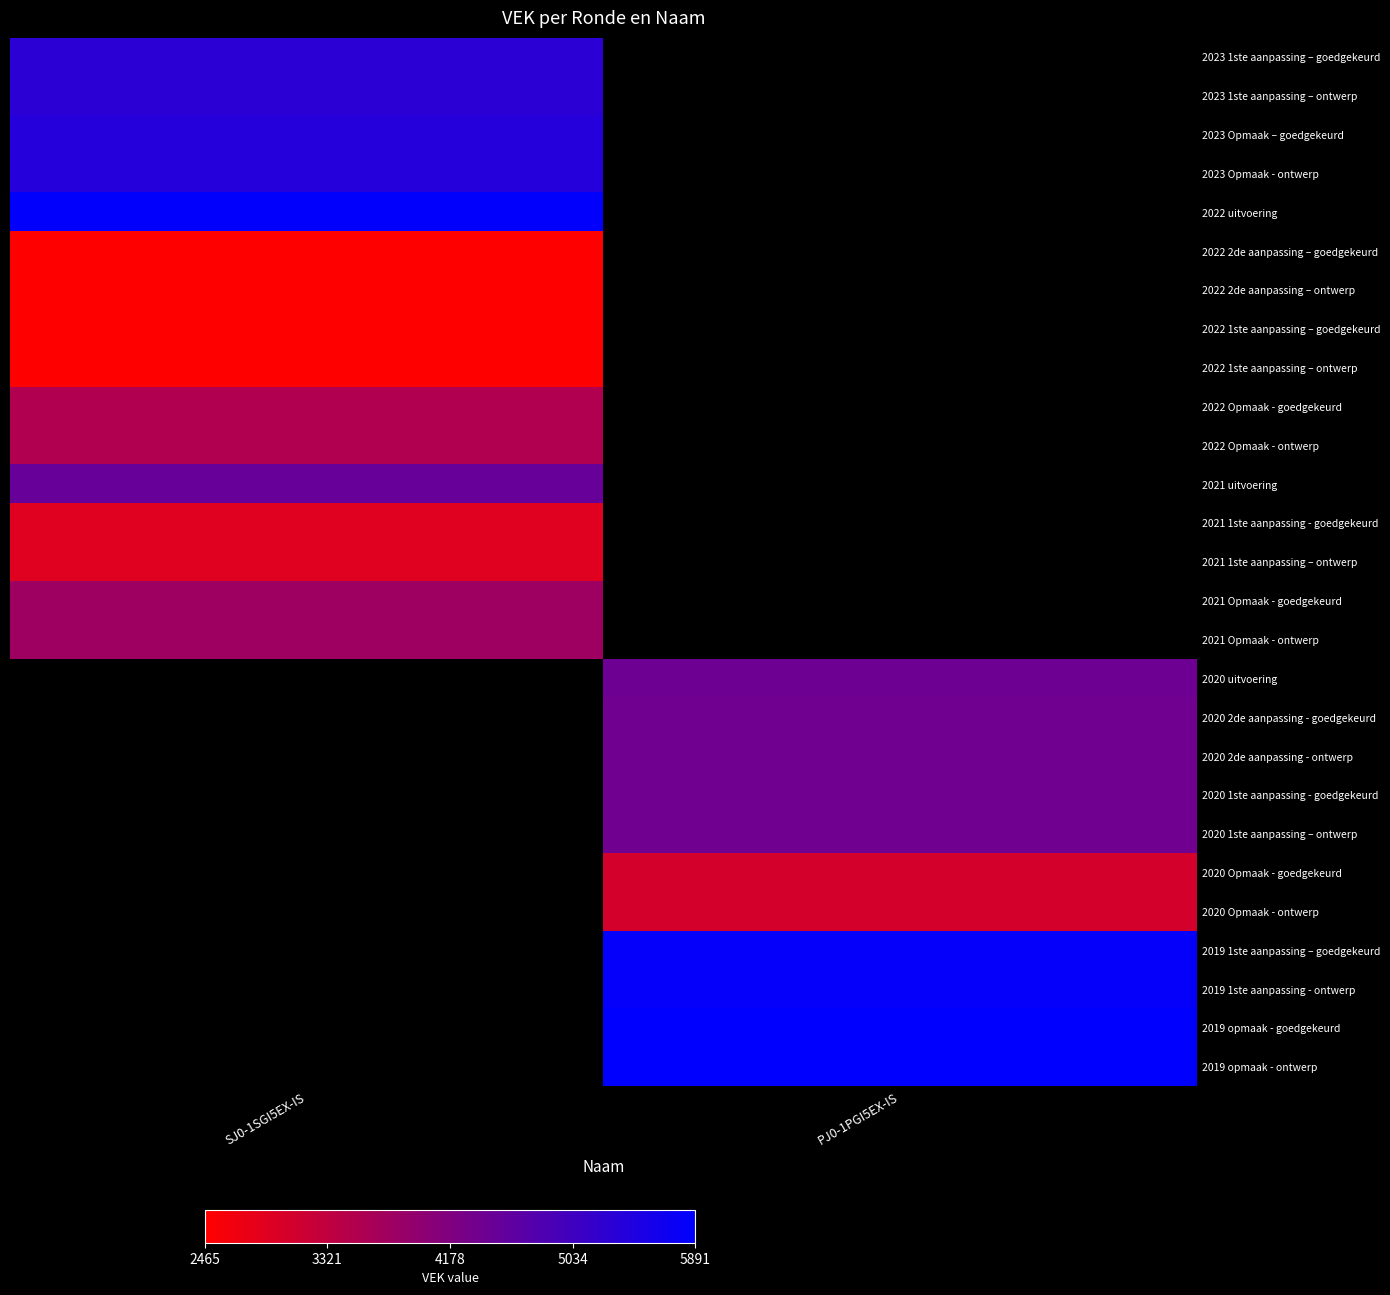

The value of 2023 1ste aanpassing – ontwerp at SJ0-1SGI5EX-IS is 5321.0. True or false?

True